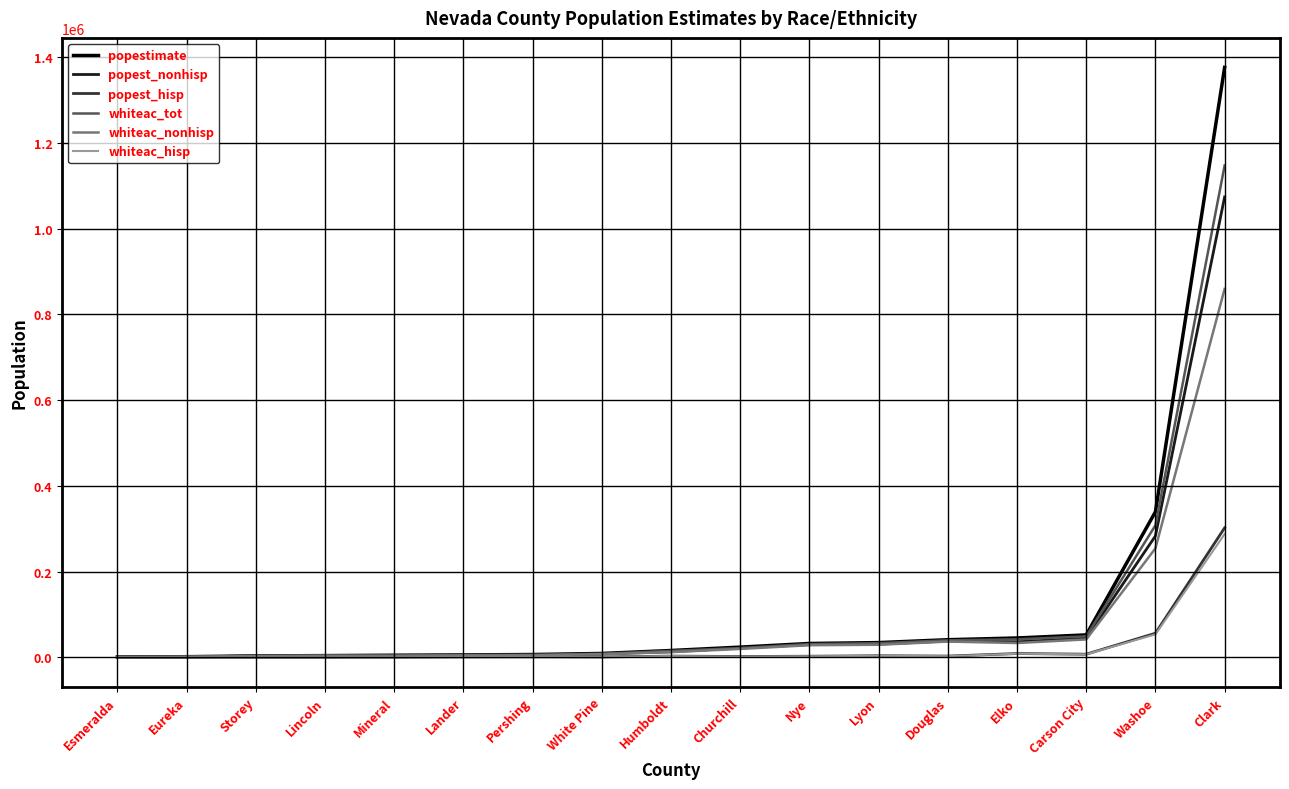

Which series has the widest spread of values?

popestimate